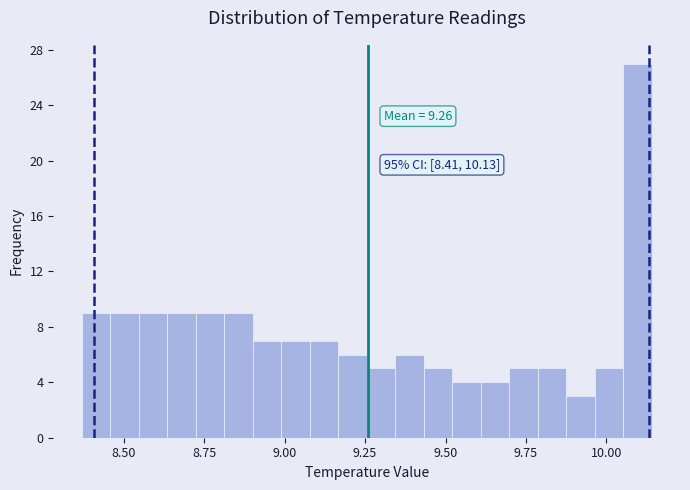

Read against the x-axis, roughly where is the centre of the tallest bar?

10.10